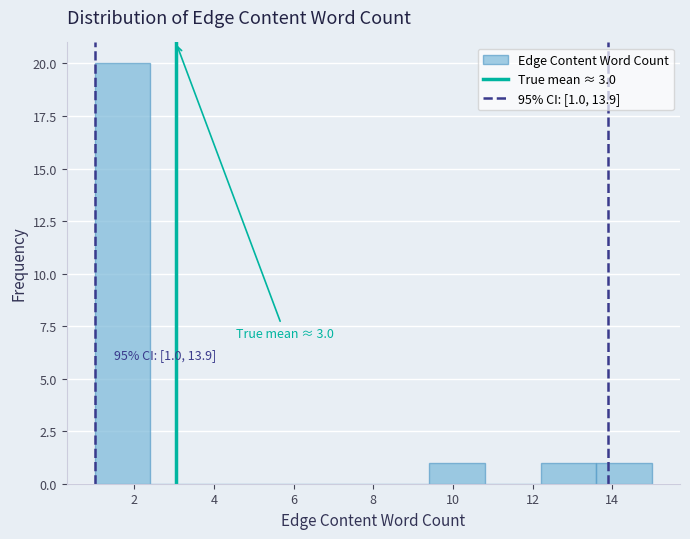

Over which range of the x-axis is the bar tallest?

1.0 to 2.4